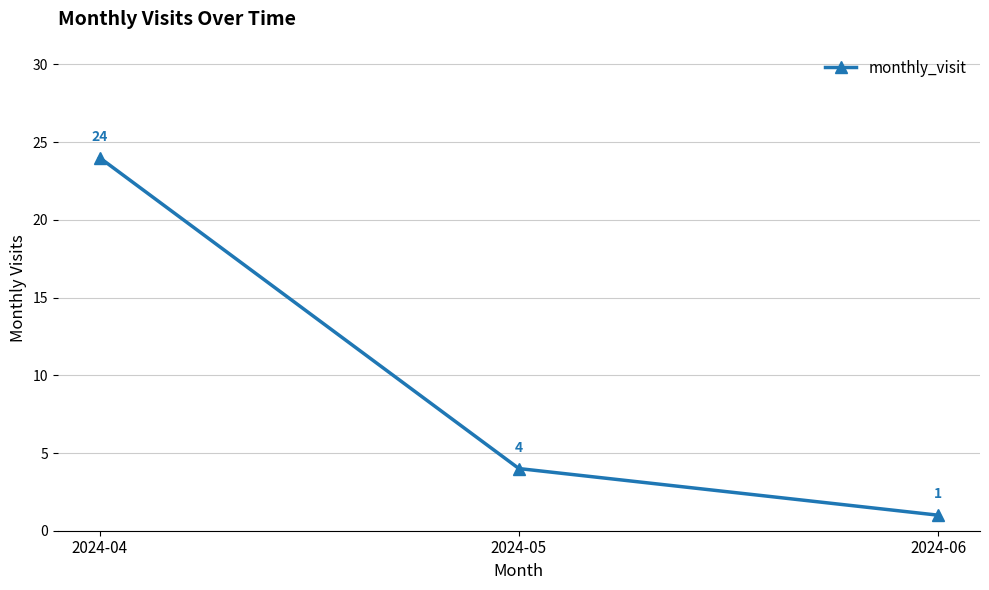

The chart shows a value of 4 at 2024-05. True or false?

True